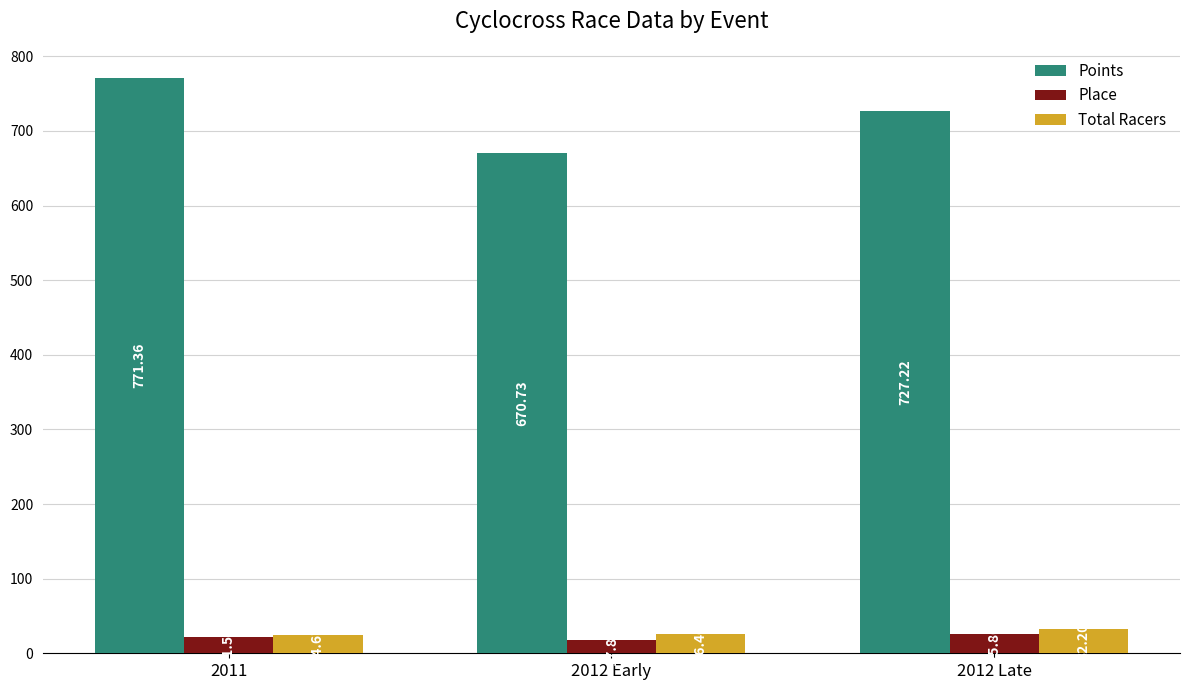

How many data points does each series have?

3